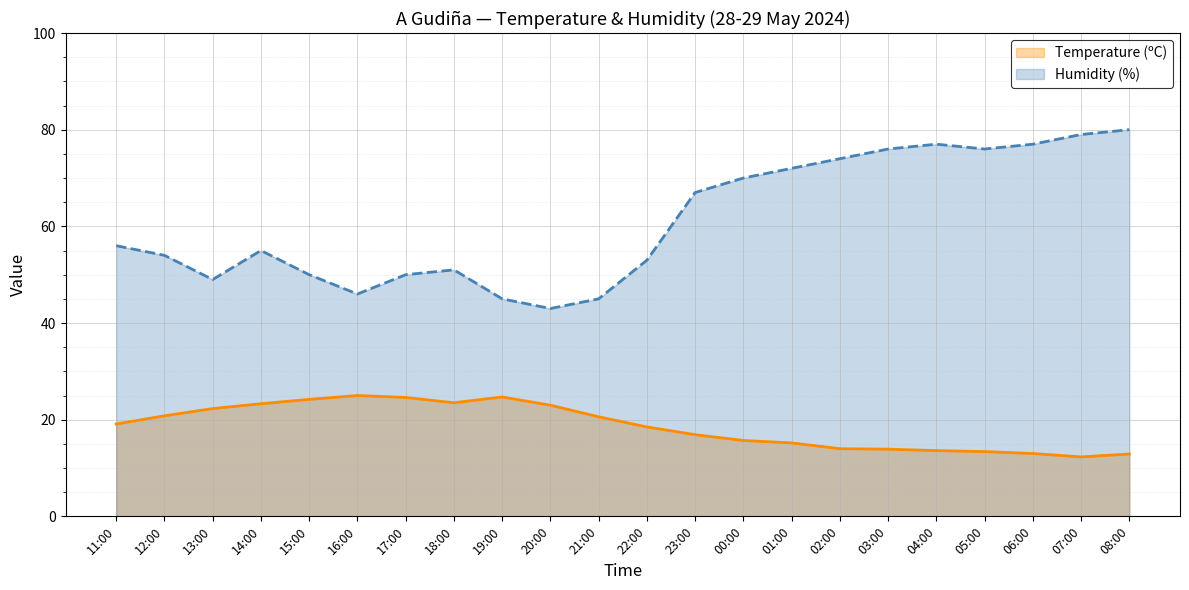

What is the sum of the Humidity (%) values at 16:00 and 21:00?

91.0